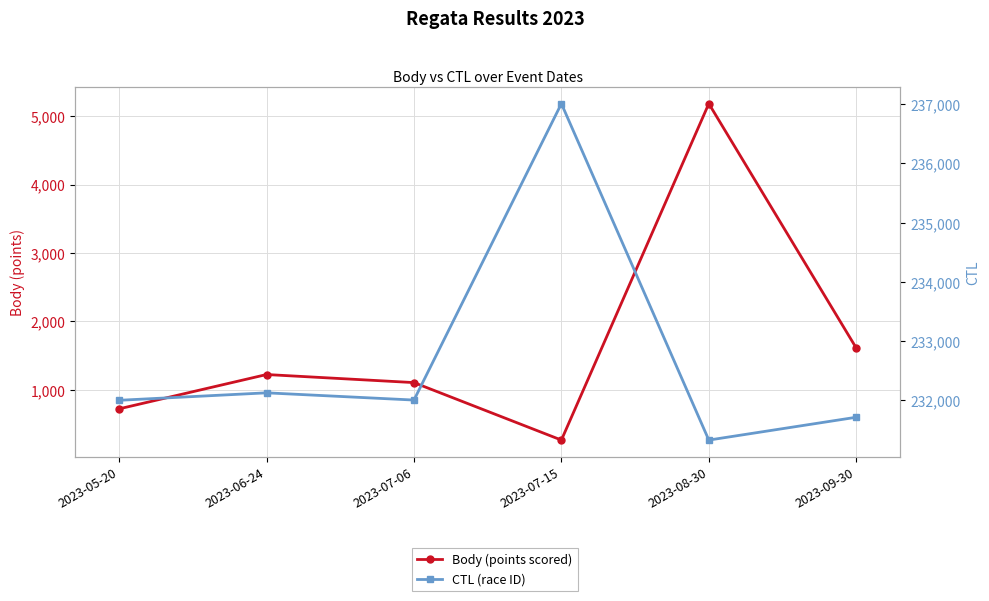

Is the value of Body (points scored) at 2023-05-20 greater than the value of CTL (race ID) at 2023-06-24?

No